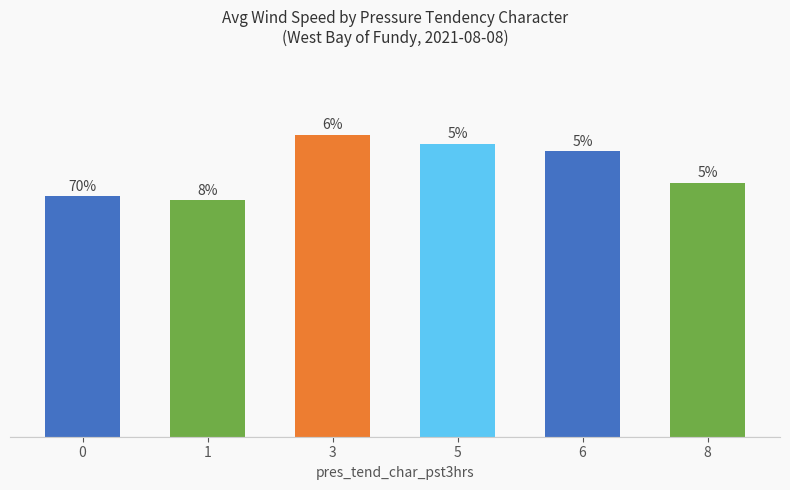

List the labels in order of value, largest first.

3, 5, 6, 8, 0, 1